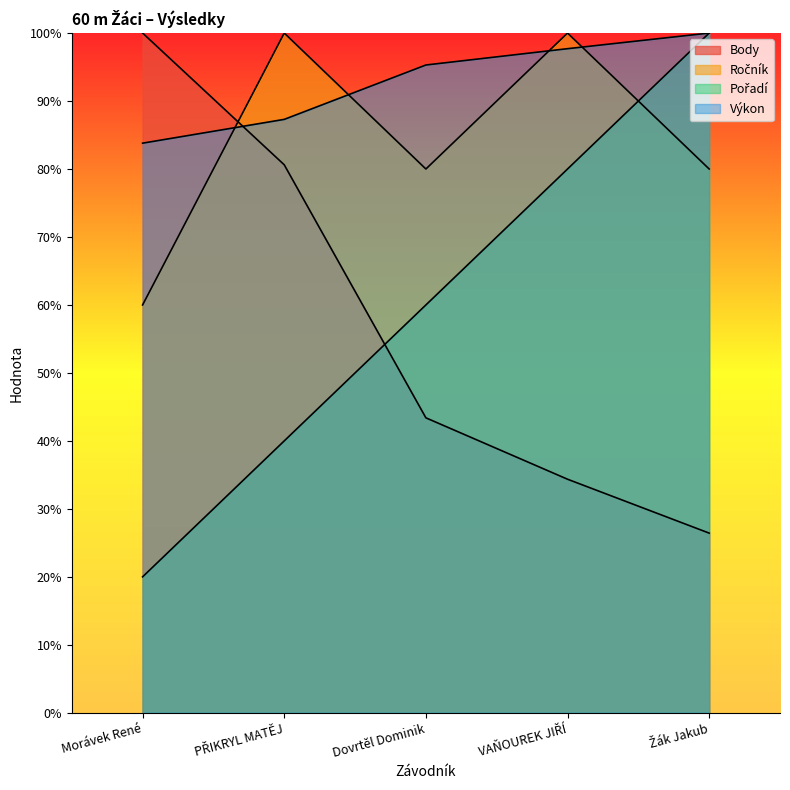

How many lines are shown in the chart?

4